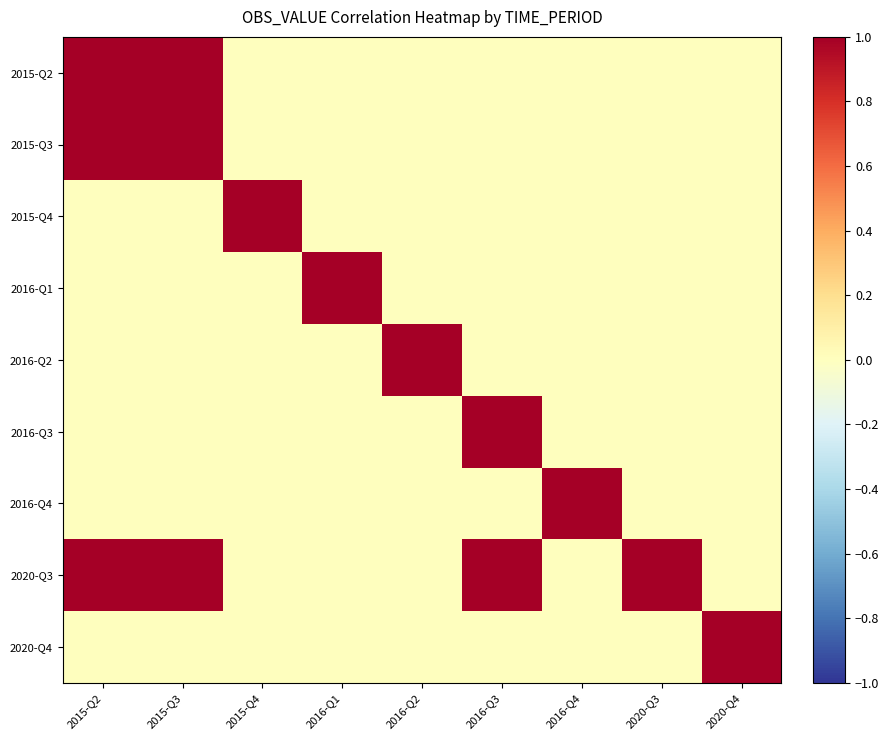

What is the total value across all series at 2016-Q3?

2